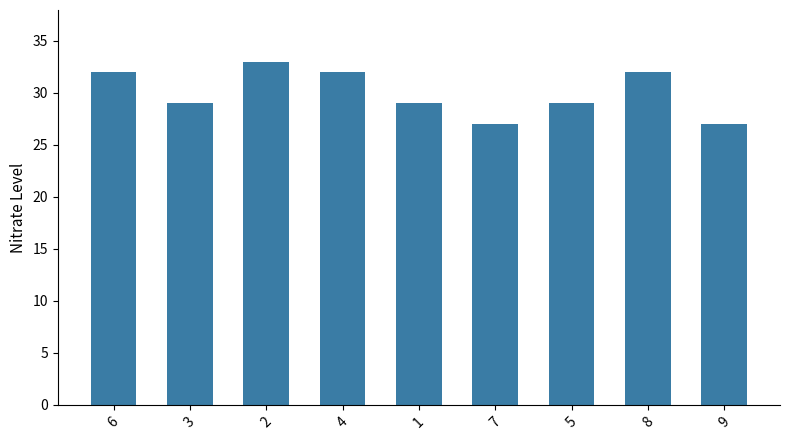

True or false: the data shows 14 at 3.

False